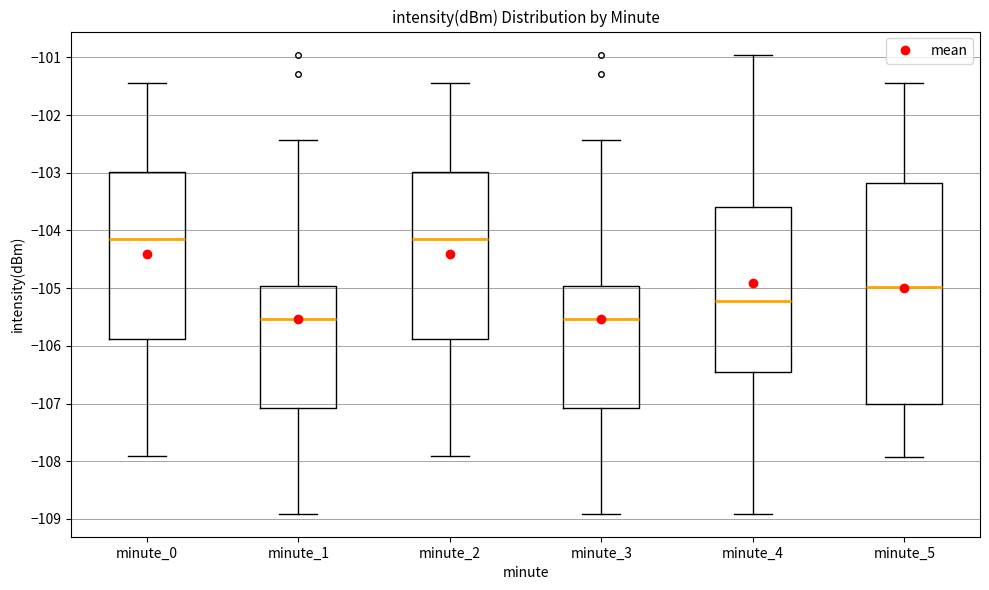

Reading left to right, read every box against the y-axis: the position of its median line, the range the box covers, and the ends of its whiskers. The values are not printed on the chart, so give them approximately, as read against the axis.

minute_0: median -104.1, box -105.9 to -103.0, whiskers -107.9 to -101.4
minute_1: median -105.5, box -107.1 to -105.0, whiskers -108.9 to -102.4
minute_2: median -104.1, box -105.9 to -103.0, whiskers -107.9 to -101.4
minute_3: median -105.5, box -107.1 to -105.0, whiskers -108.9 to -102.4
minute_4: median -105.2, box -106.5 to -103.6, whiskers -108.9 to -100.9
minute_5: median -105.0, box -107.0 to -103.2, whiskers -107.9 to -101.4